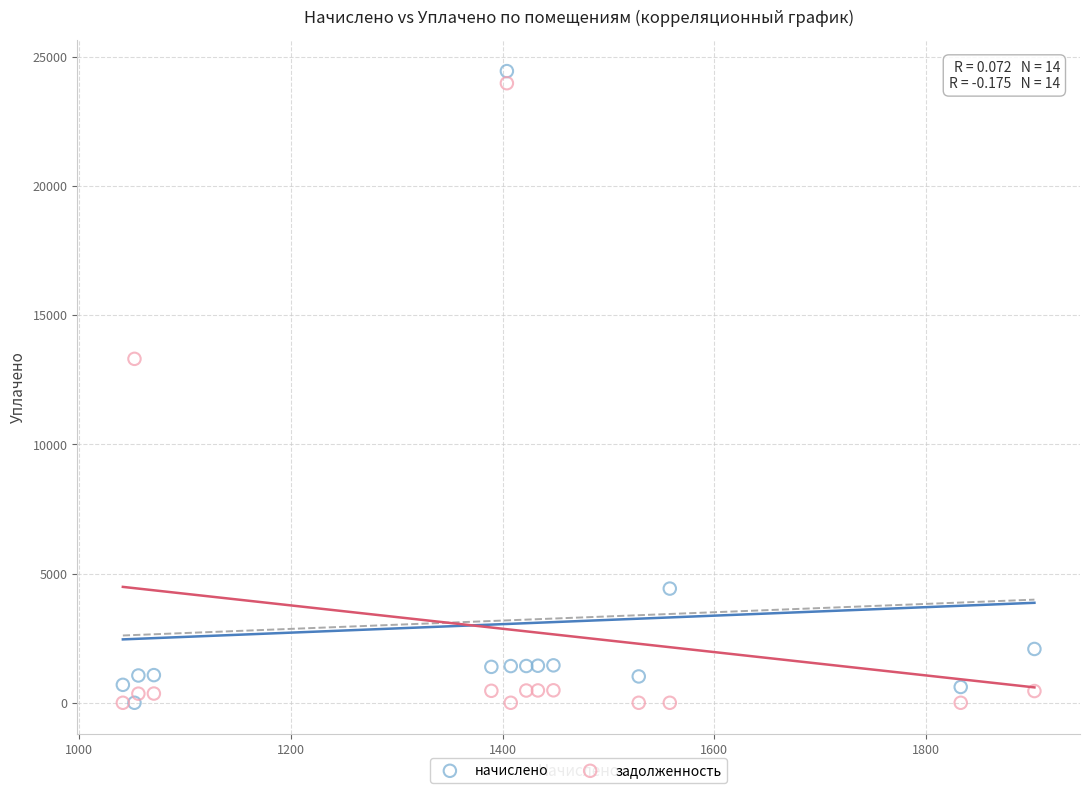

Which series contains the highest Y value?

начислено